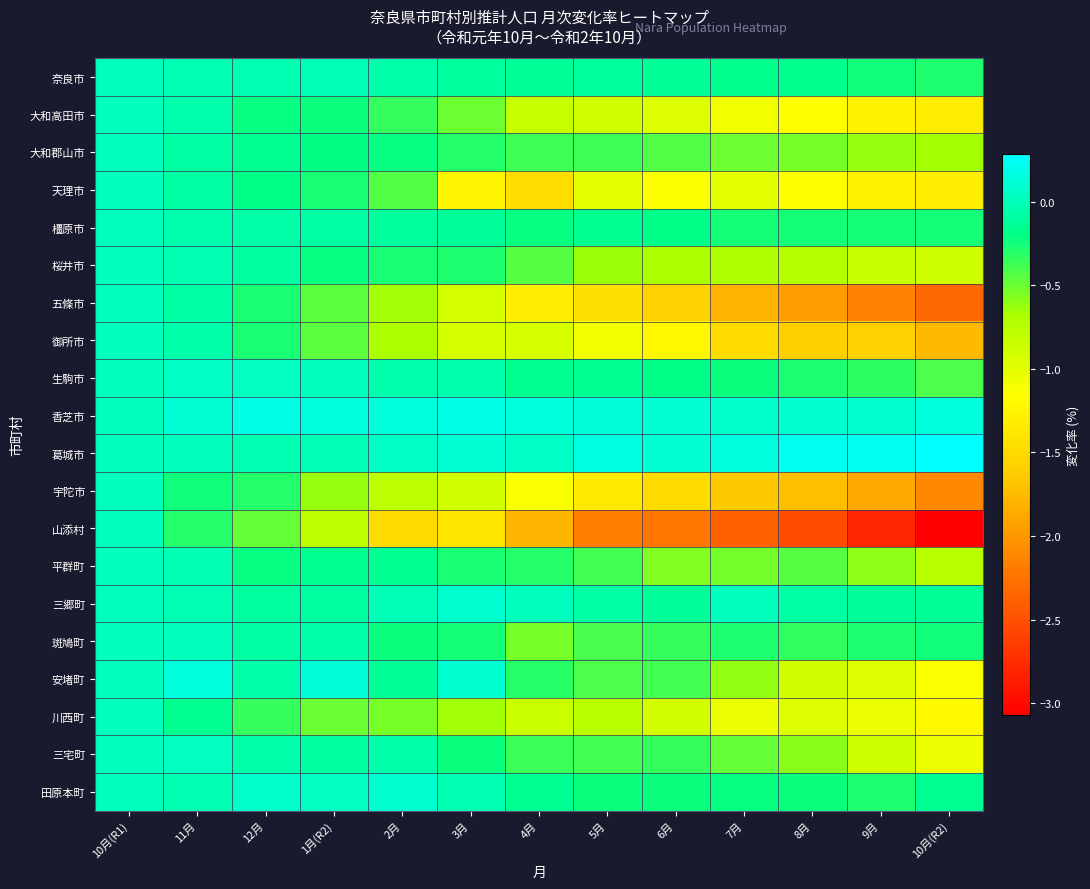

Which series has the largest range (max minus min)?

山添村